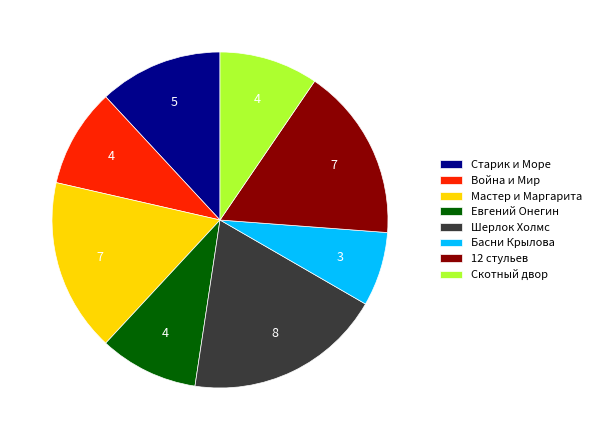

The Старик и Море slice represents 1% of the pie. True or false?

False